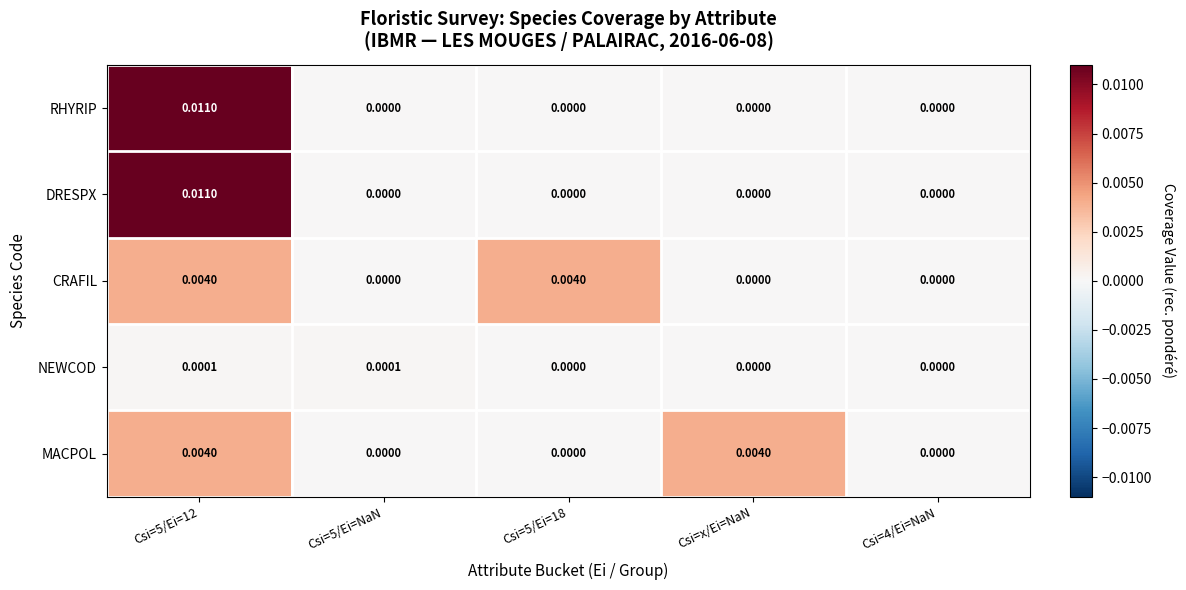

Between Csi=5/Ei=NaN and Csi=x/Ei=NaN, which series saw the biggest shift?

MACPOL